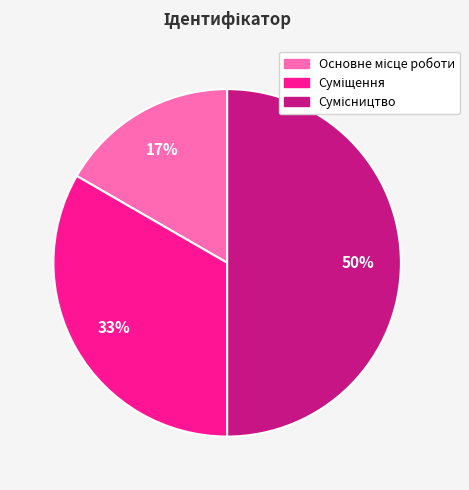

Count the number of slices in the pie.

3